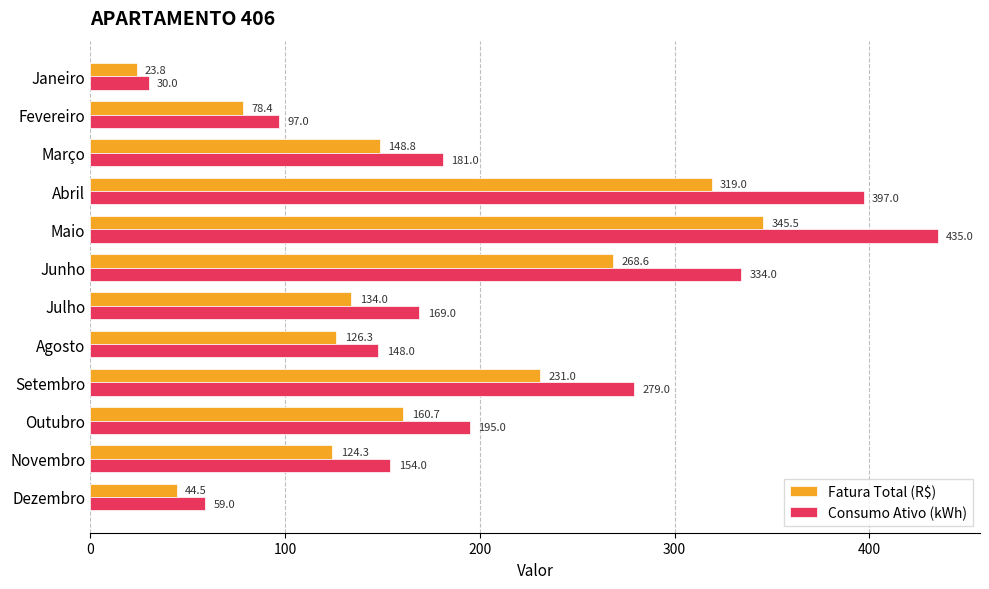

List the series in order of their peak value, lowest first.

Fatura Total (R$), Consumo Ativo (kWh)